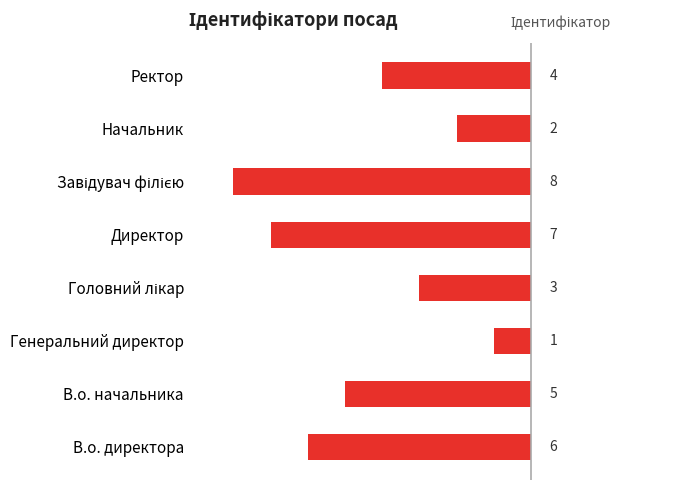

Are the bars horizontal?

Yes